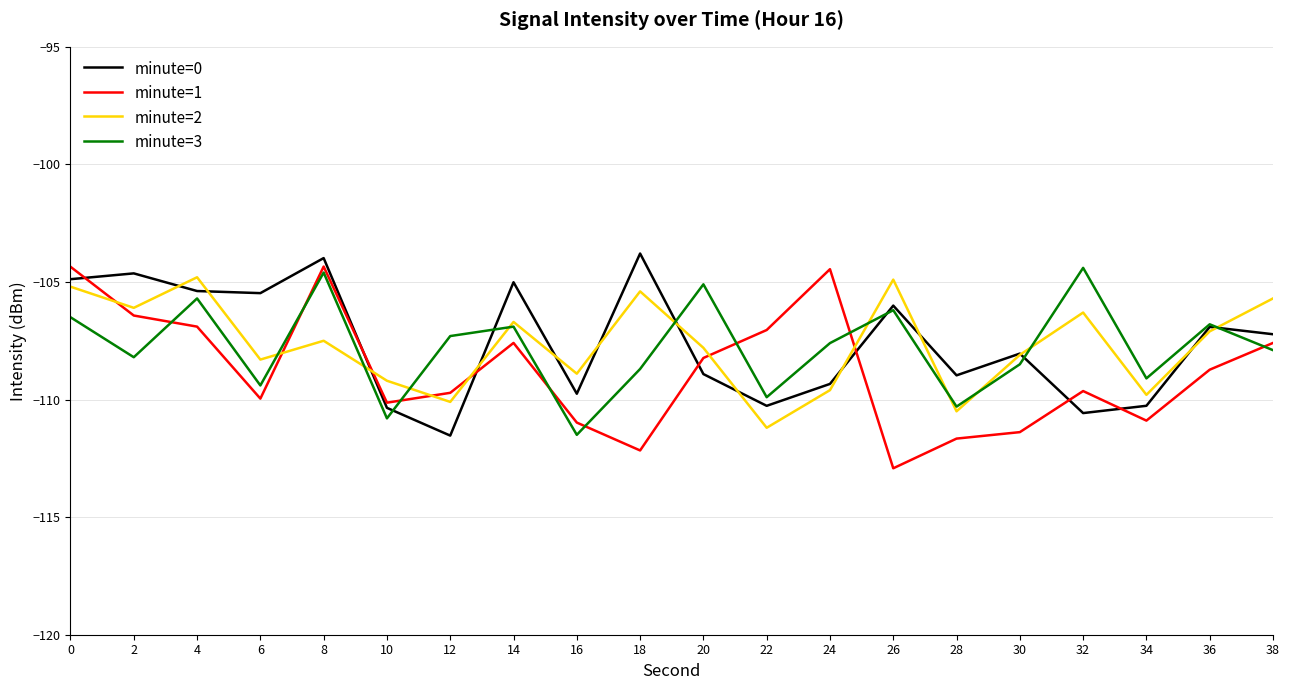

Is the value of minute=3 at 20 greater than the value of minute=0 at 34?

Yes